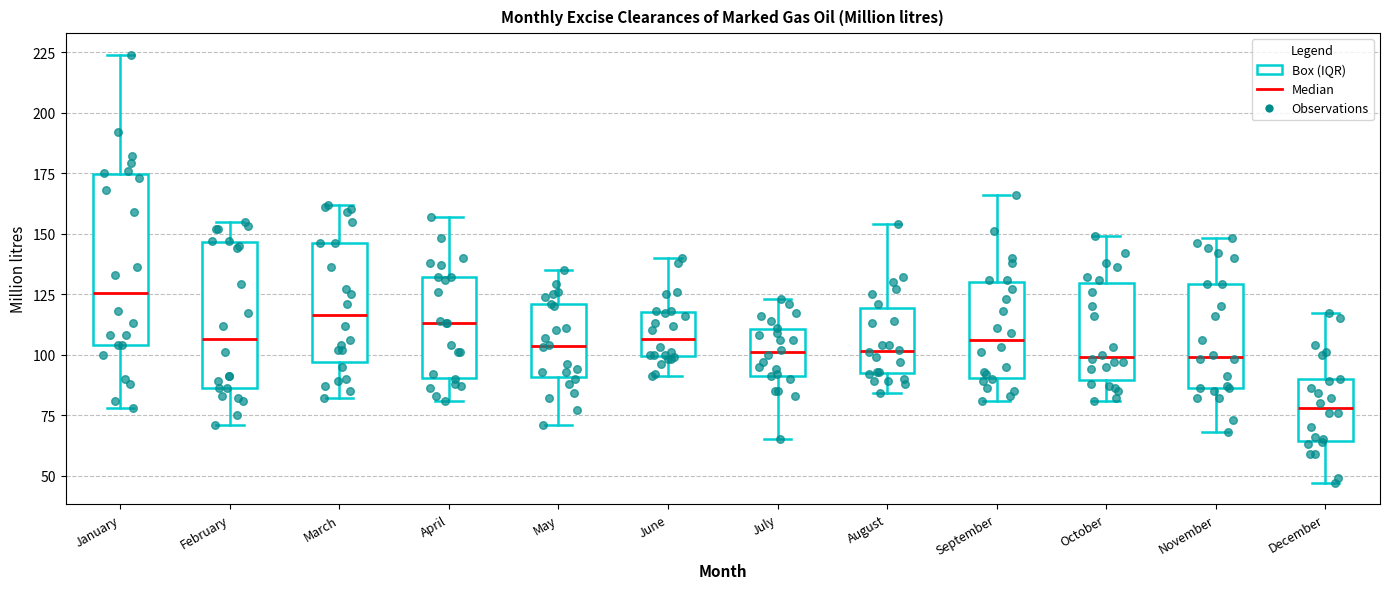

Reading left to right, read every box against the y-axis: the position of its median line, the range the box covers, and the ends of its whiskers. The values are not printed on the chart, so give them approximately, as read against the axis.

January: median 125, box 105 to 175, whiskers 80 to 225
February: median 105, box 85 to 145, whiskers 70 to 155
March: median 115, box 95 to 145, whiskers 80 to 160
April: median 115, box 90 to 130, whiskers 80 to 155
May: median 105, box 90 to 120, whiskers 70 to 135
June: median 105, box 100 to 120, whiskers 90 to 140
July: median 100, box 90 to 110, whiskers 65 to 125
August: median 100, box 90 to 120, whiskers 85 to 155
September: median 105, box 90 to 130, whiskers 80 to 165
October: median 100, box 90 to 130, whiskers 80 to 150
November: median 100, box 85 to 130, whiskers 70 to 150
December: median 80, box 65 to 90, whiskers 45 to 115